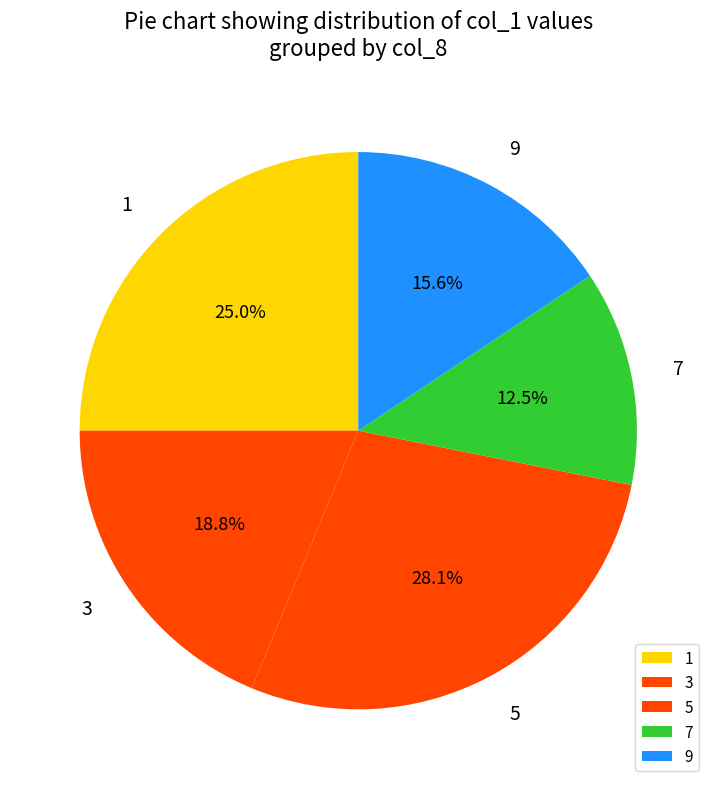

What is the ratio of the value at 1 to the value at 3?

1.3